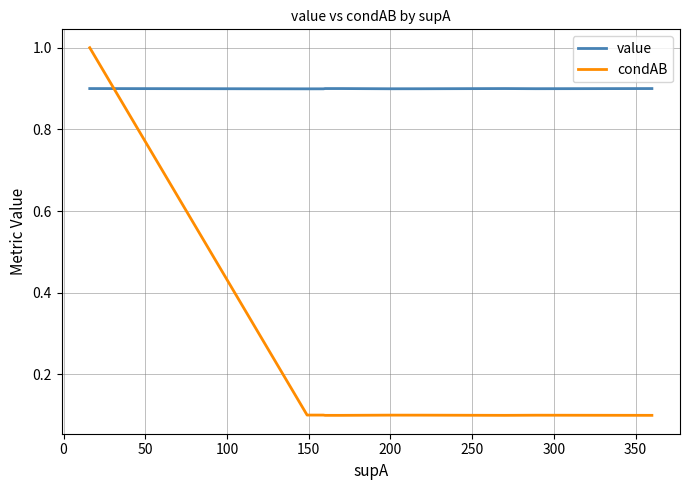

What is the spread (max minus min) of values at 0?

0.1